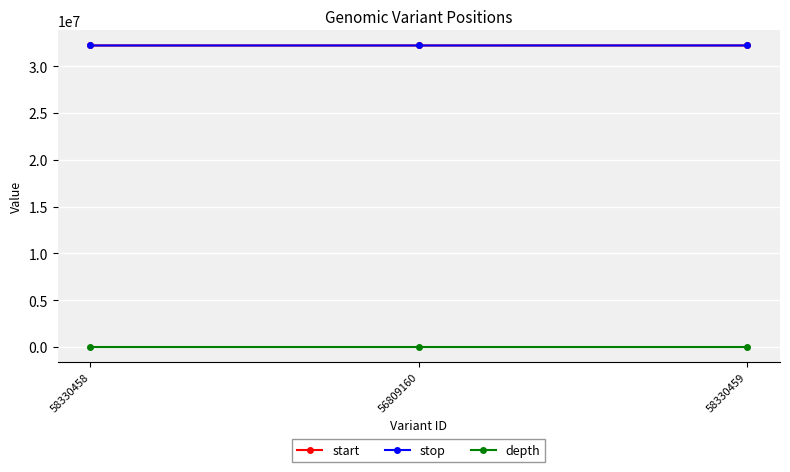

Does the chart display data point markers on the line(s)?

Yes